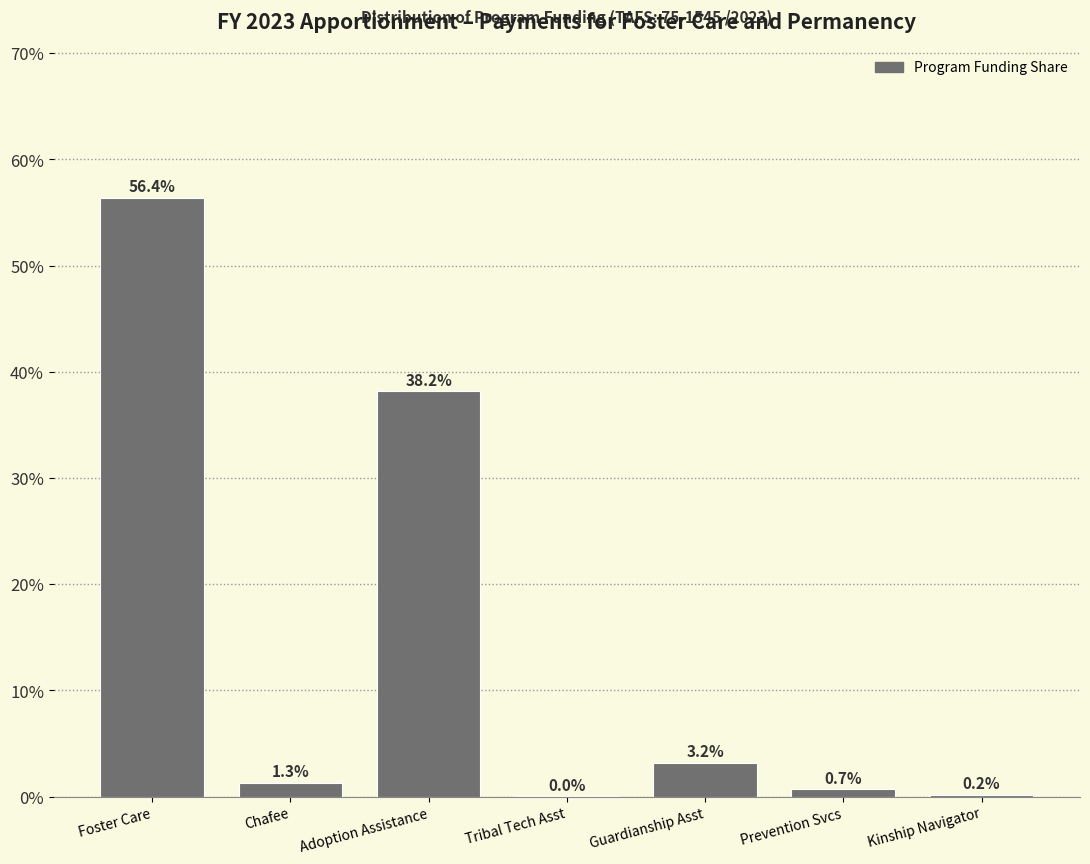

Which has a higher value, Adoption Assistance or Kinship Navigator?

Adoption Assistance